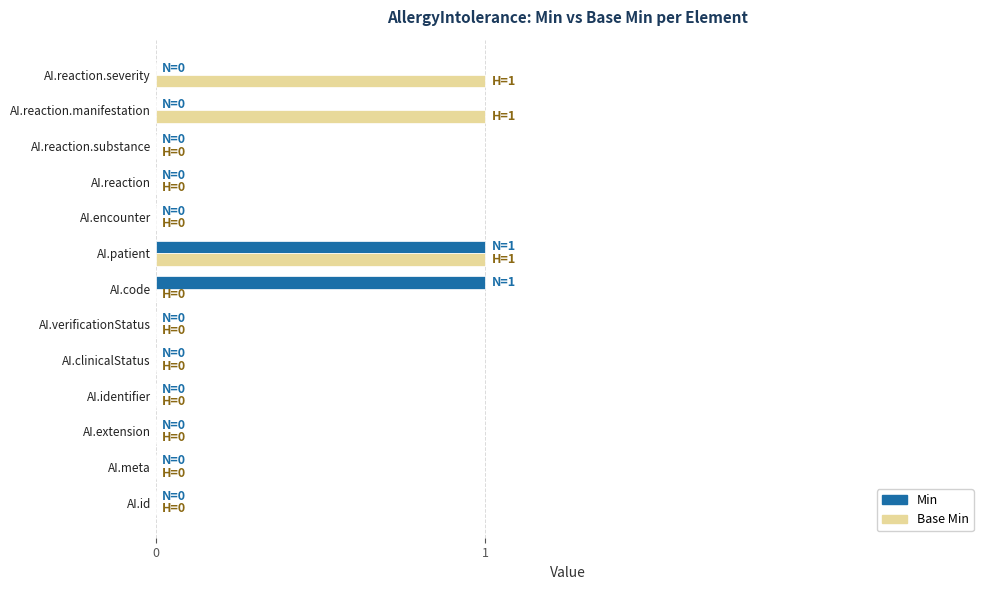

The value of Base Min at AI.id is 1. True or false?

False